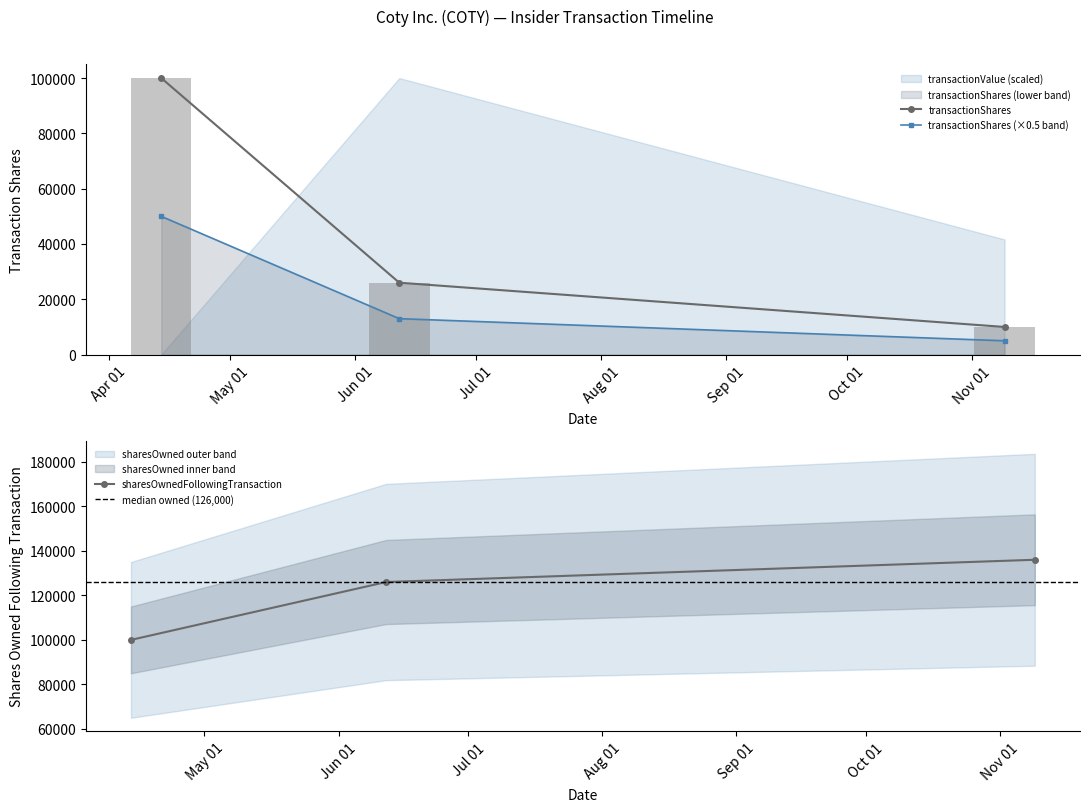

Does the chart contain any negative values?

No